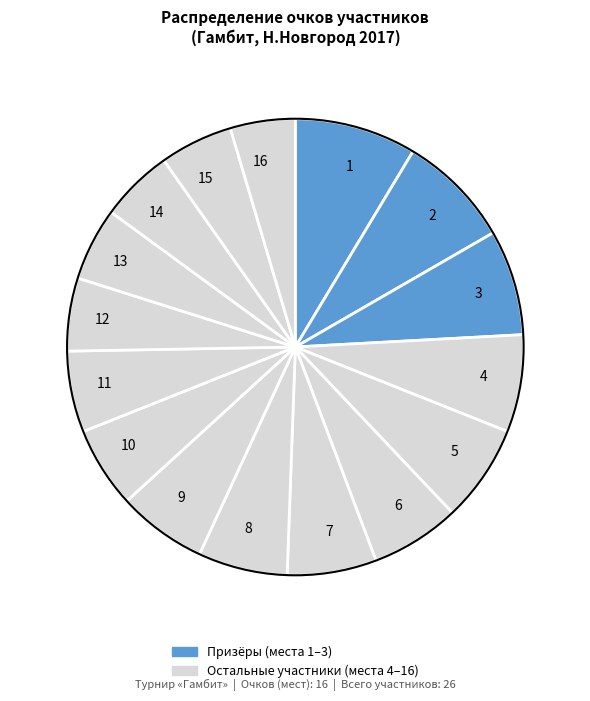

Is there any slice that represents more than half of the pie?

No